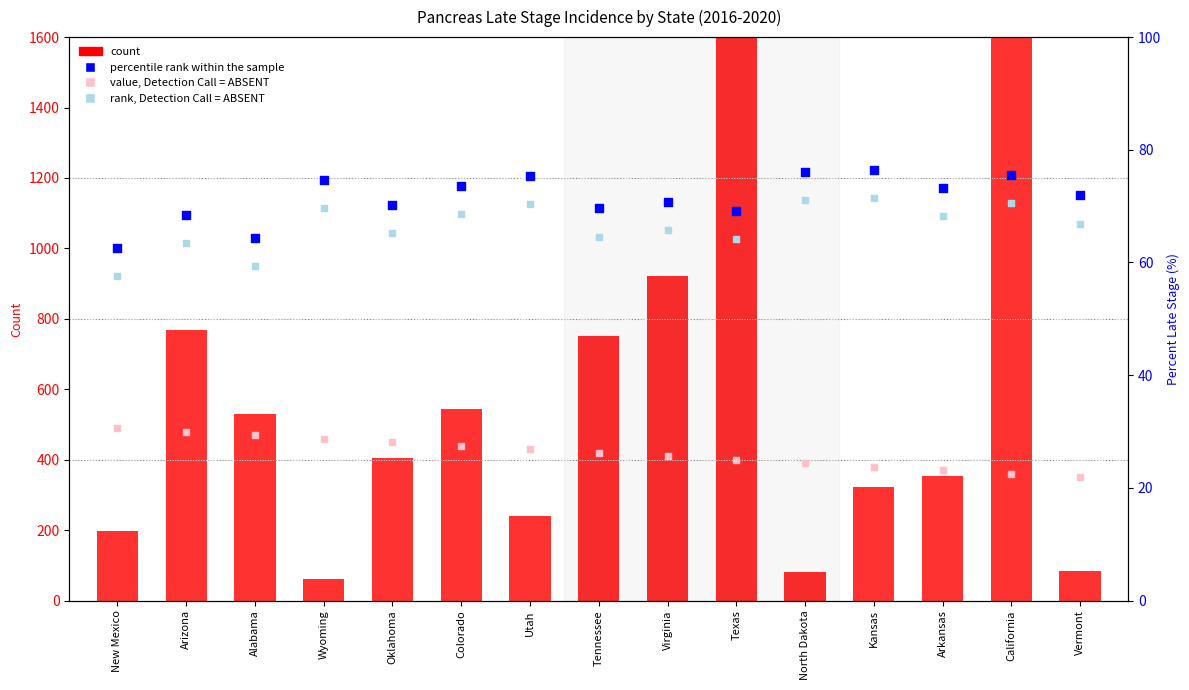

Which series has the largest Y range (max minus min)?

count